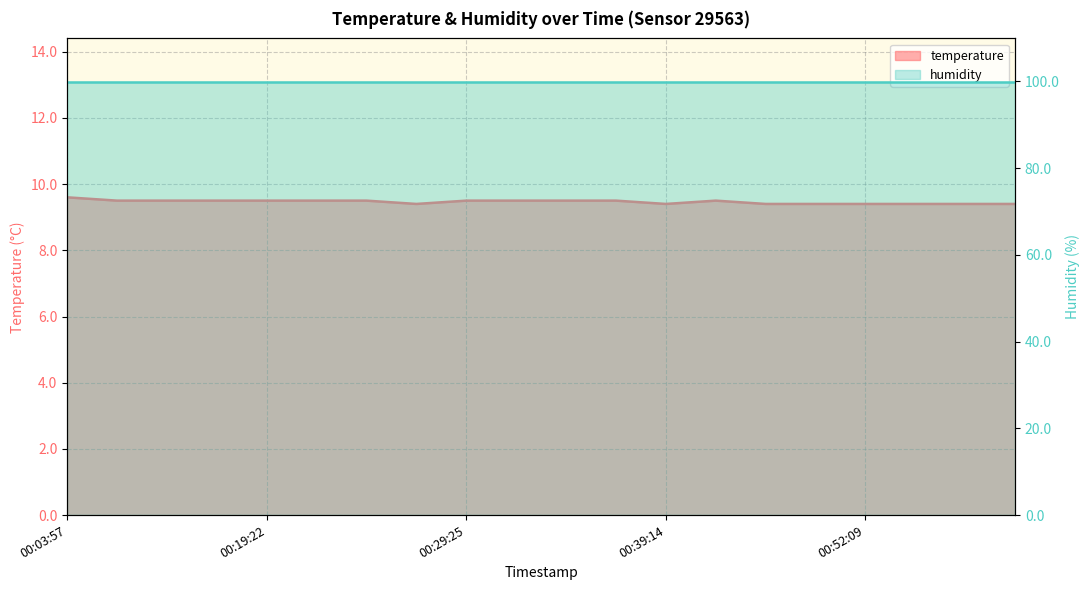

What is the sum of all values?

189.3